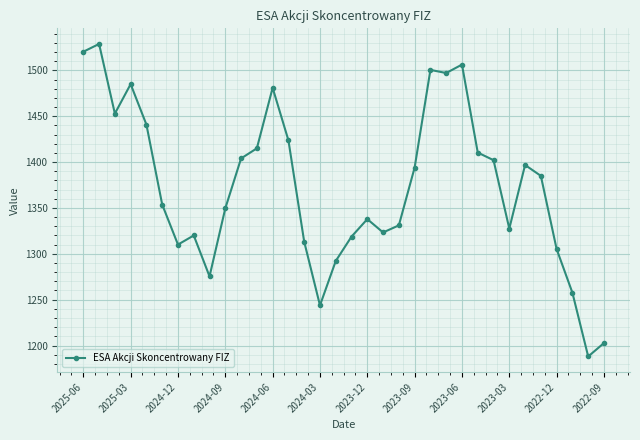

How many interior local peaks (higher than both neighbors) does the data have?

8